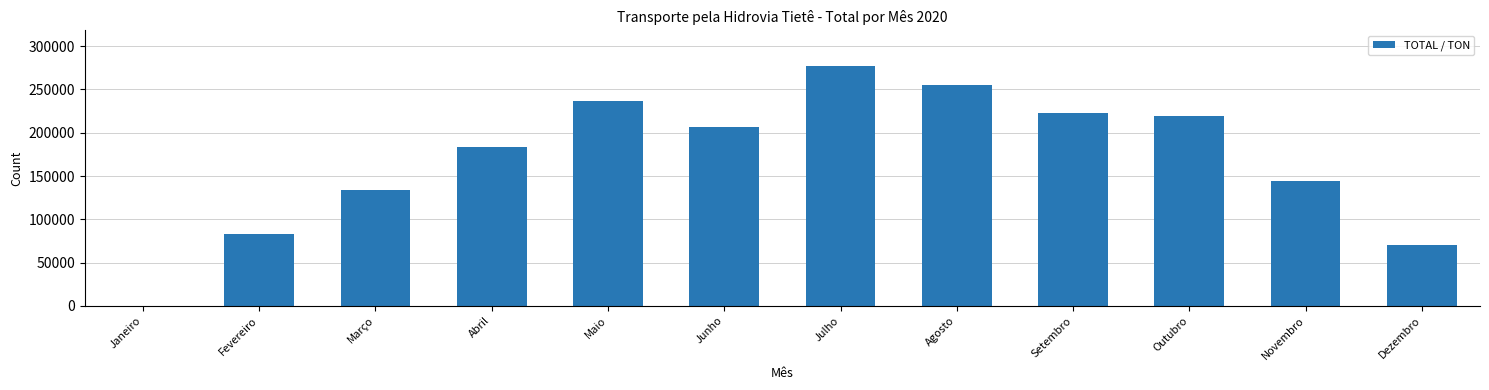

Reading left to right, what are all the values shown in this chart?

Janeiro=0.0	Fevereiro=82785.0	Março=133491.0	Abril=184083.0	Maio=236853.0	Junho=206123.0	Julho=276780.0	Agosto=254948.0	Setembro=223358.0	Outubro=219482.0	Novembro=144675.0	Dezembro=70326.6